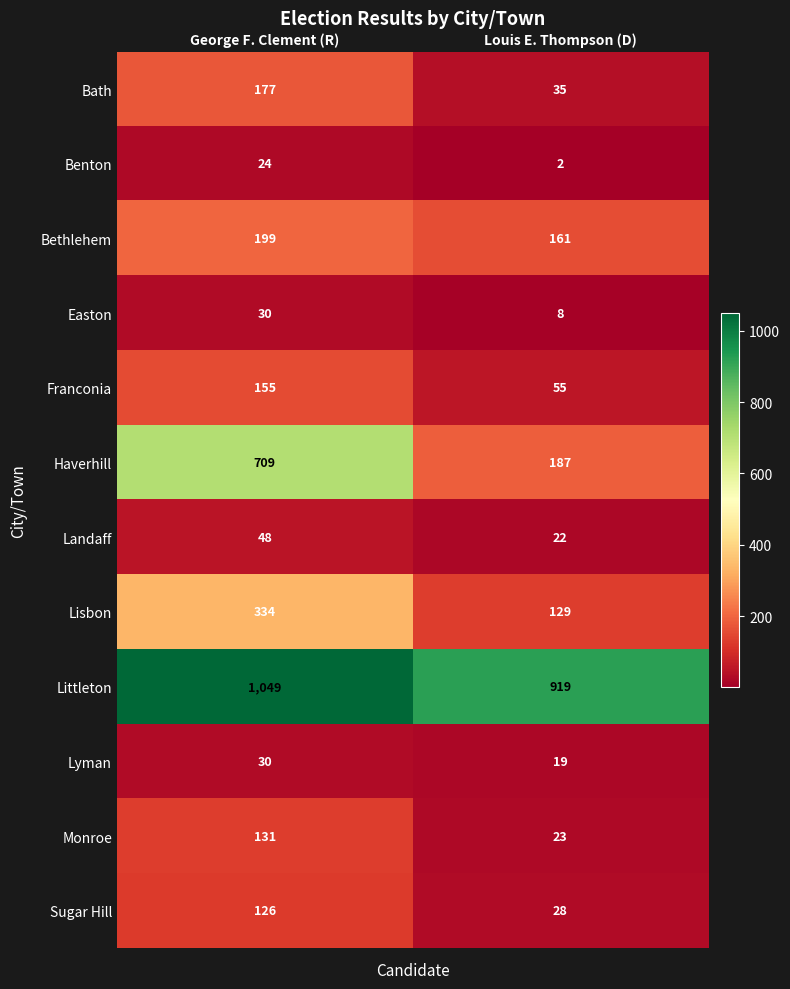

Which series has the largest total across all categories?

Littleton